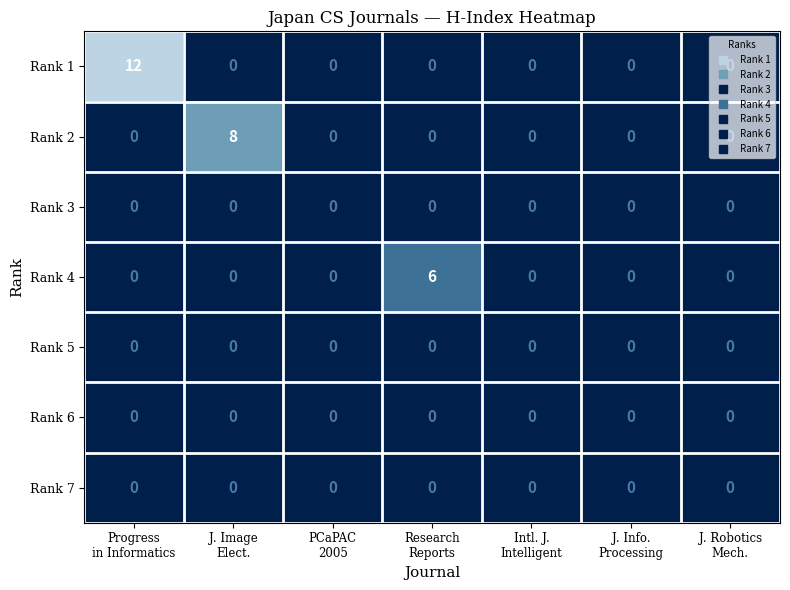

Which series has the widest spread of values?

Rank 1